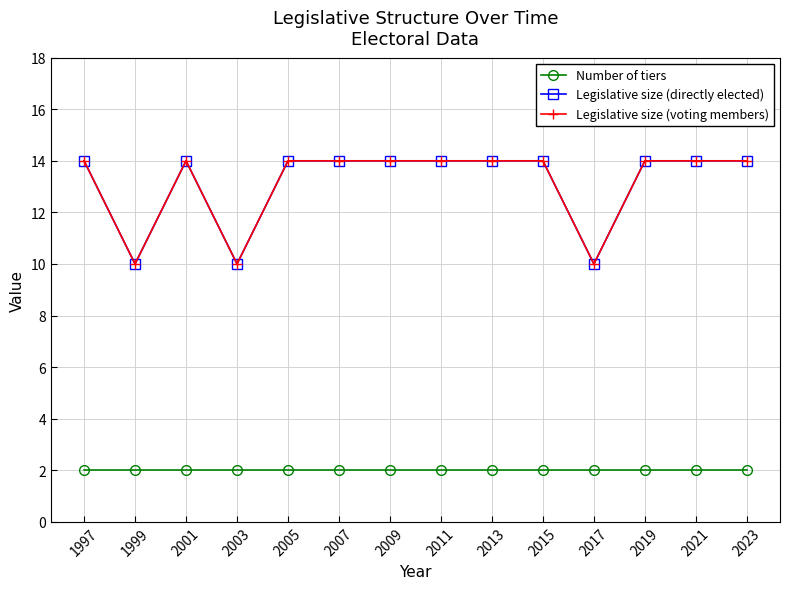

Does the chart have visible grid lines?

Yes